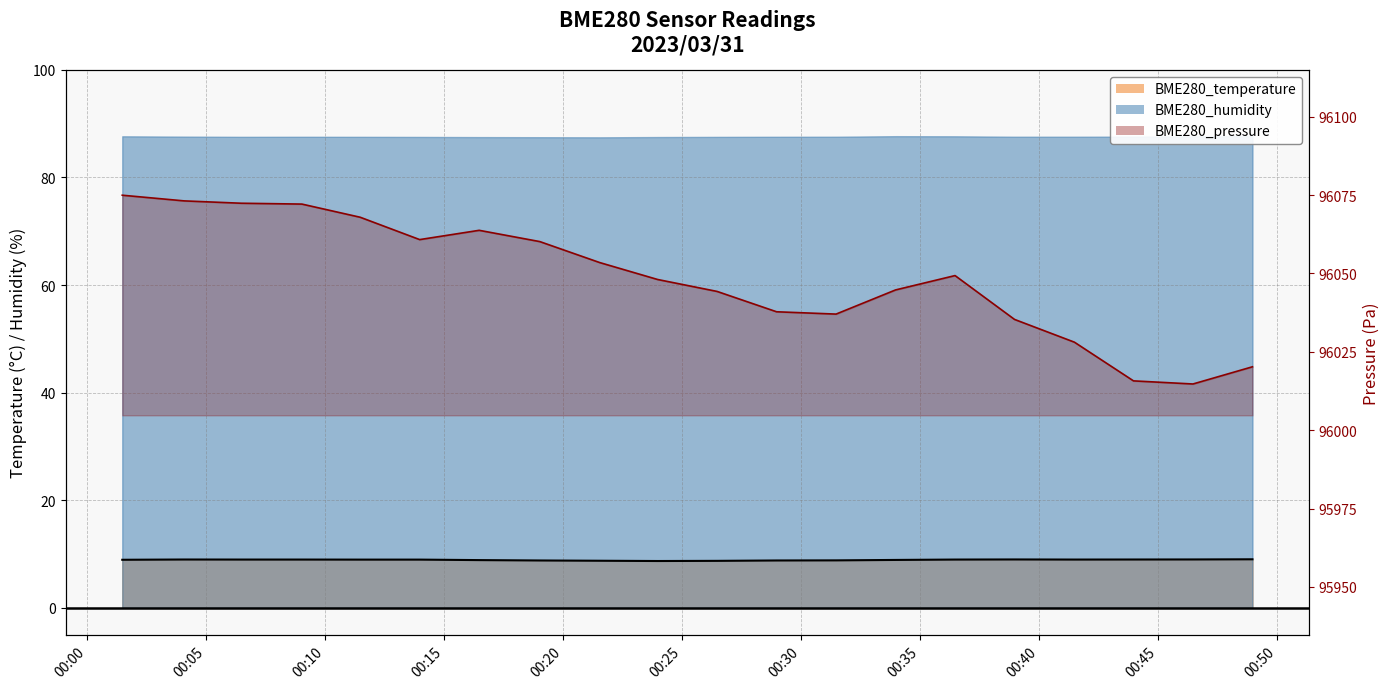

How many data points in BME280_pressure are above 96049?

10